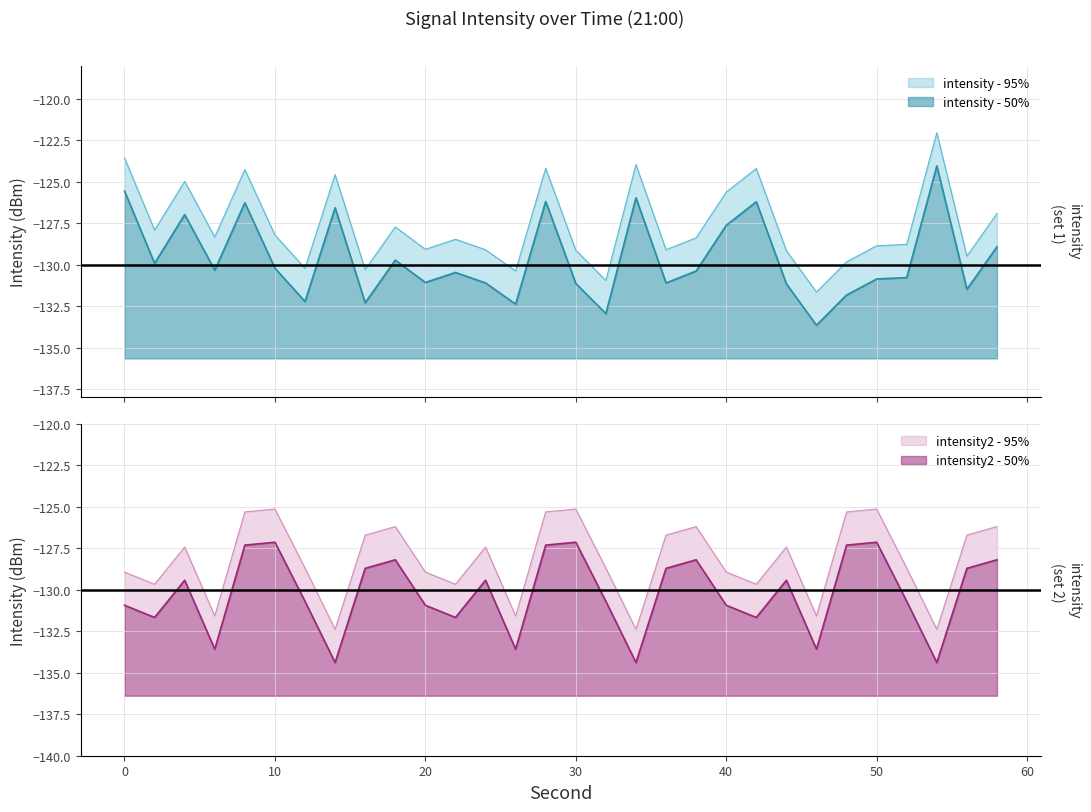

The intensity2_95pct series shows -131.6 at 6. True or false?

True